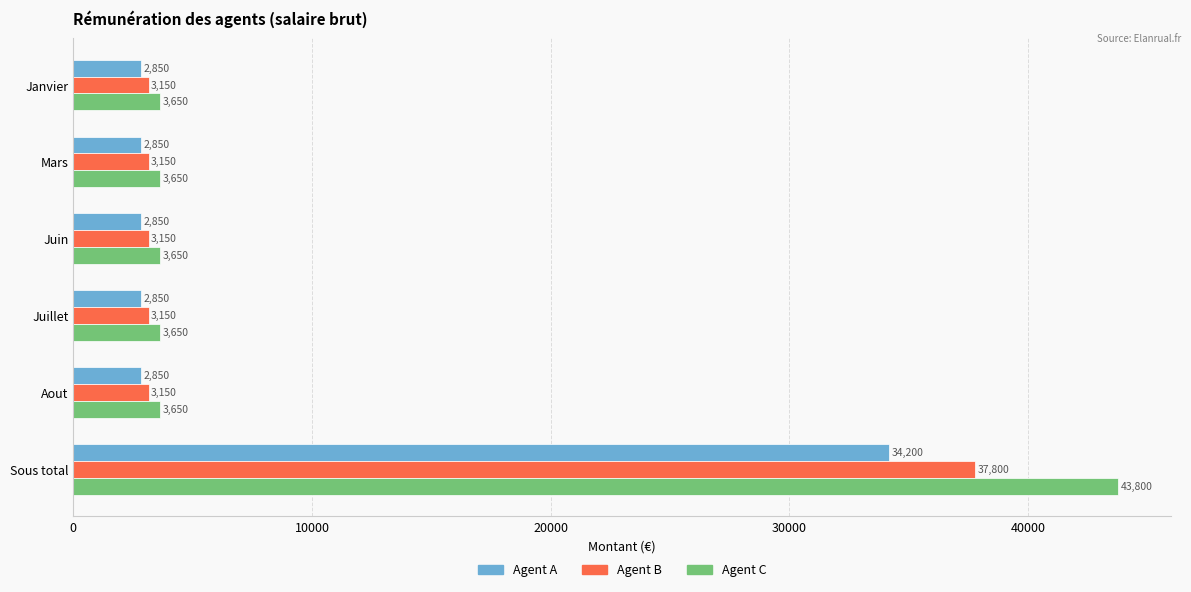

Rank the series by their maximum value, from lowest to highest.

Agent A, Agent B, Agent C